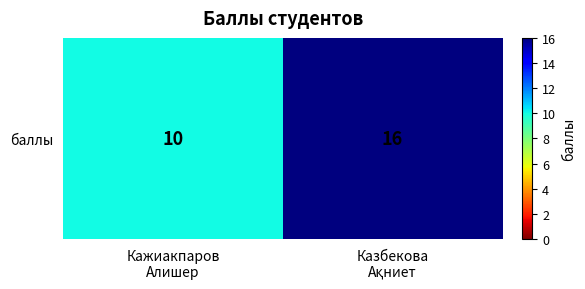

What is the difference between the values at Казбекова
Ақниет and Кажиакпаров
Алишер?

6